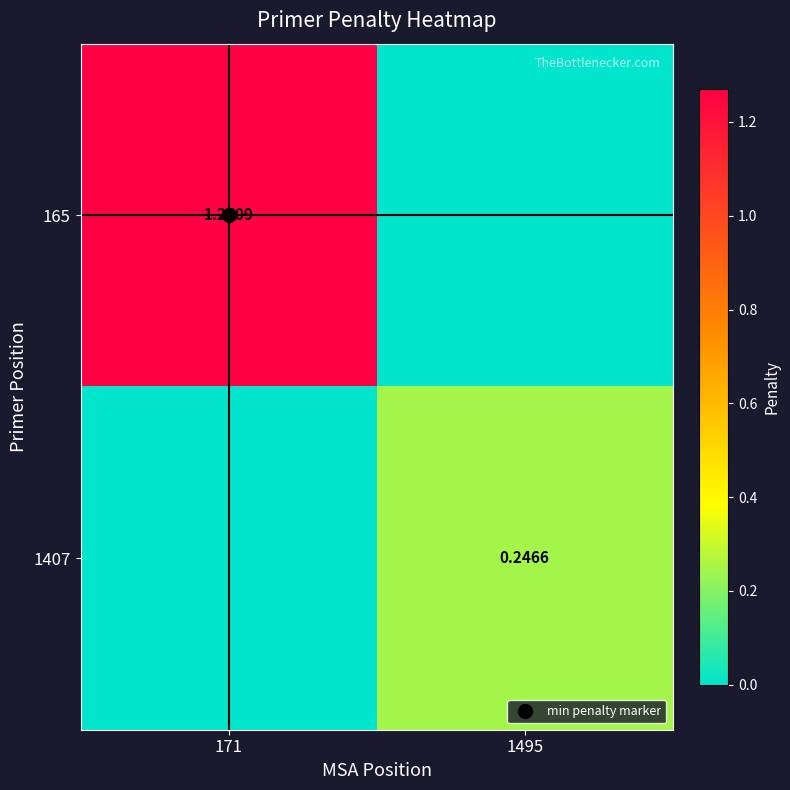

What is the difference between the 1407 values at 1495 and 171?

0.2